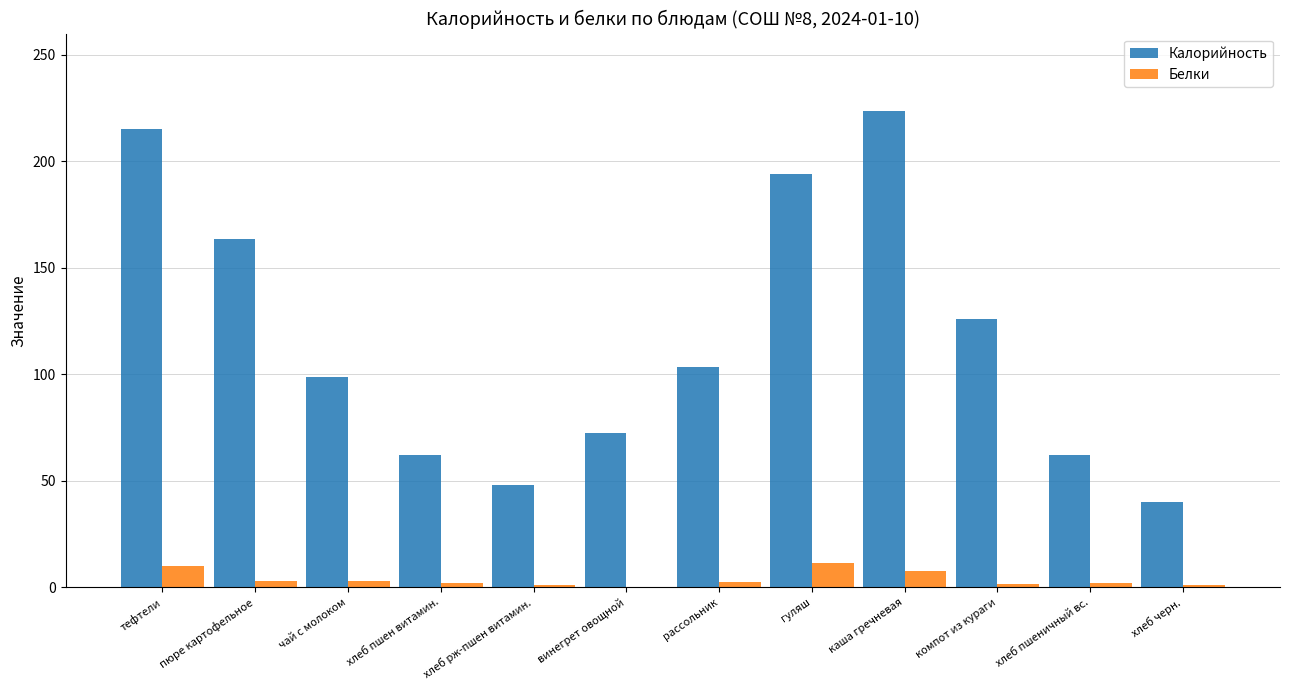

What is the sum of all Белки values?

46.0